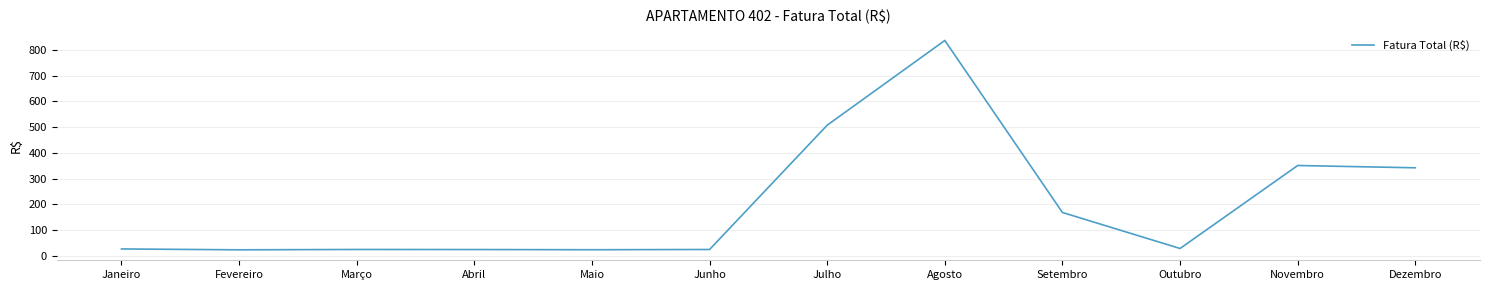

Read the value at Março.

24.6